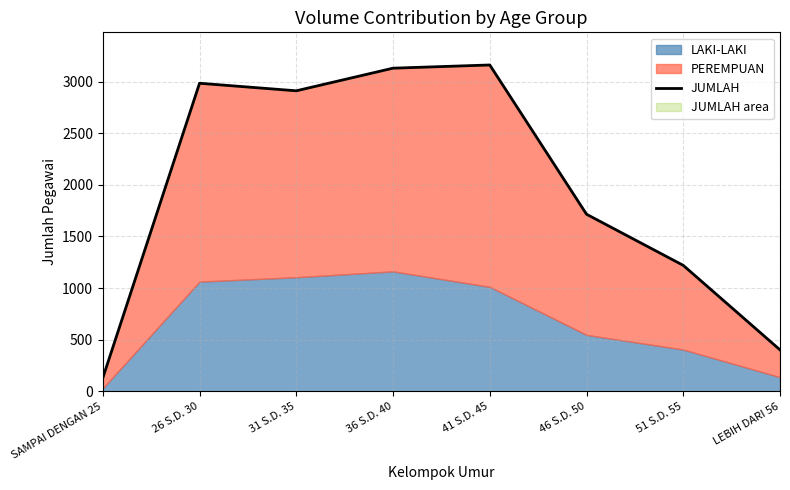

At which category does the chart reach its peak across all series?

41 S.D. 45